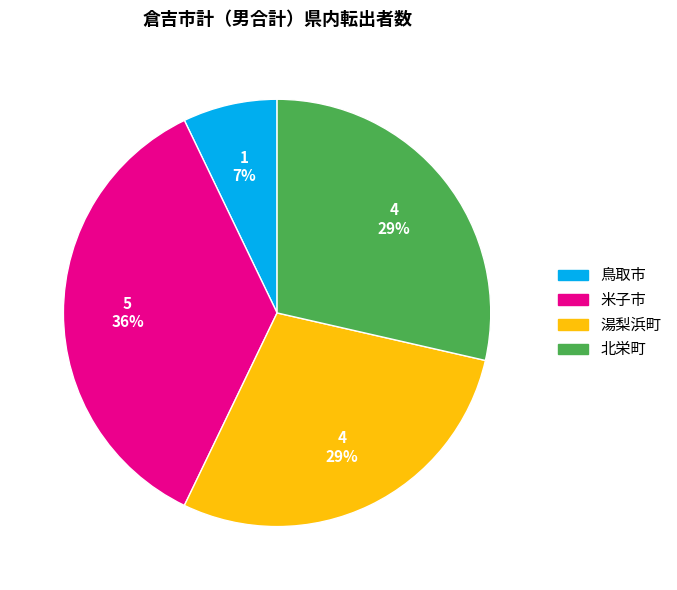

Is the sum of 米子市 and 鳥取市 greater than half?

No